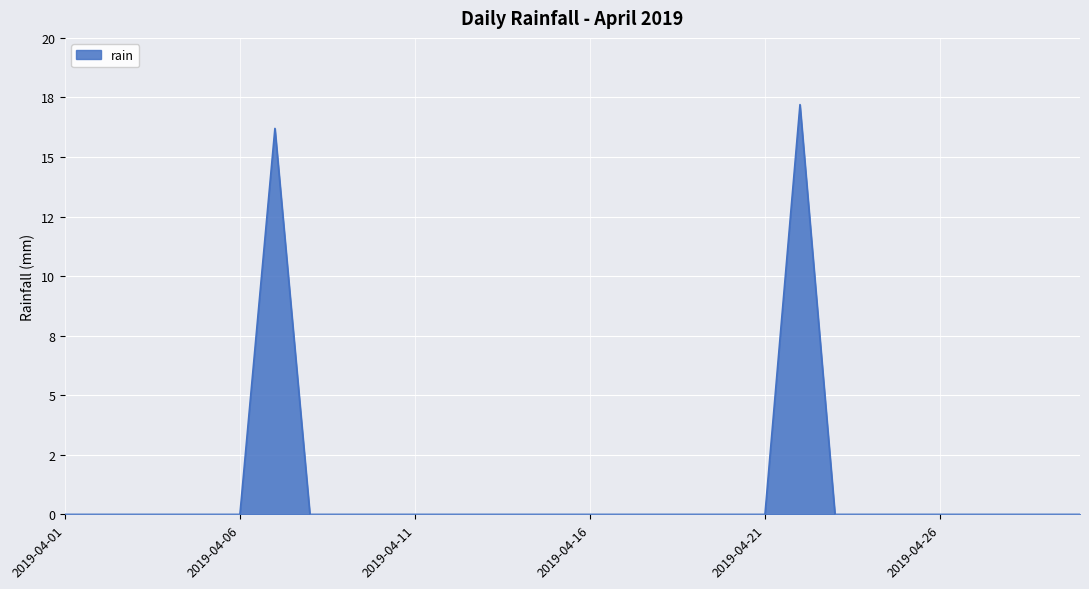

Rank the categories by value from lowest to highest.

2019-04-01, 2019-04-02, 2019-04-03, 2019-04-04, 2019-04-05, 2019-04-06, 2019-04-08, 2019-04-09, 2019-04-10, 2019-04-11, 2019-04-12, 2019-04-13, 2019-04-14, 2019-04-15, 2019-04-16, 2019-04-17, 2019-04-18, 2019-04-19, 2019-04-20, 2019-04-21, 2019-04-23, 2019-04-24, 2019-04-25, 2019-04-26, 2019-04-27, 2019-04-28, 2019-04-29, 2019-04-30, 2019-04-07, 2019-04-22